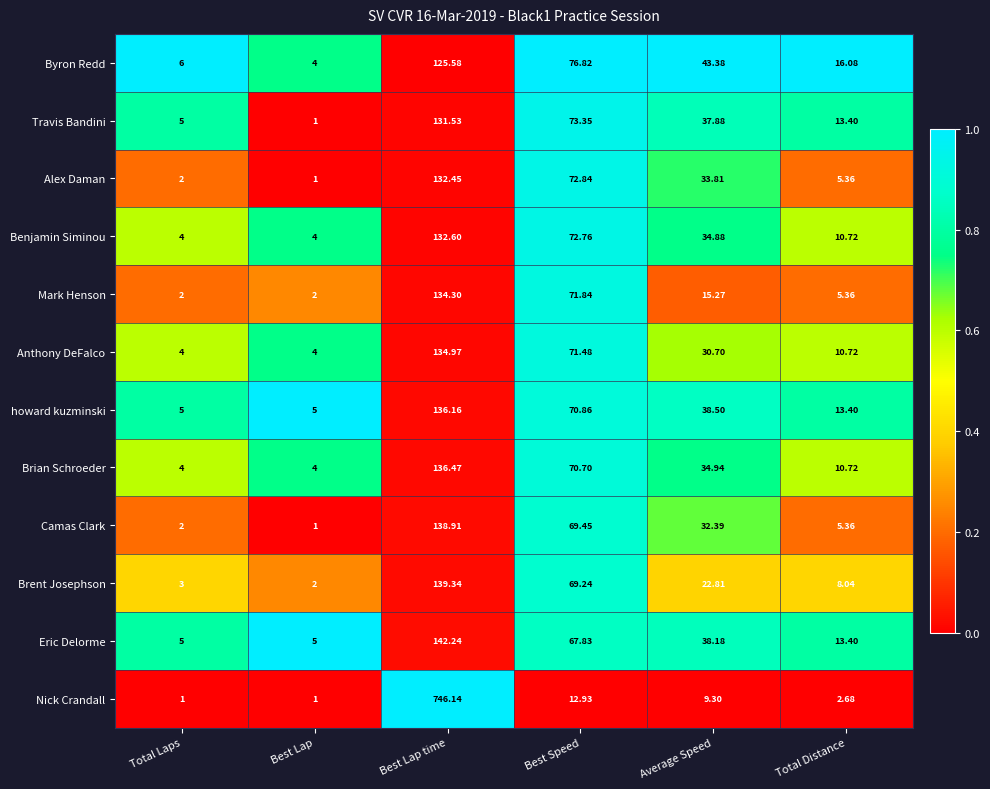

Rank the categories by Brent Josephson value from lowest to highest.

Best Lap, Total Laps, Total Distance, Average Speed, Best Speed, Best Lap time